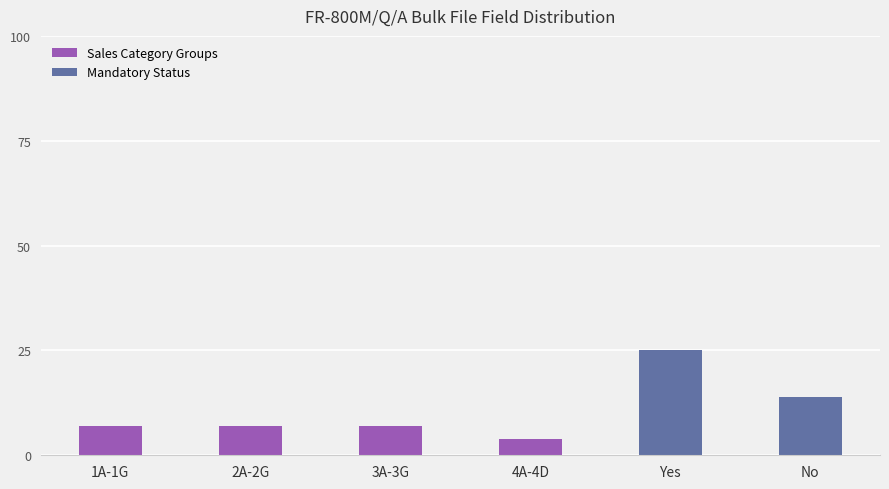

What is the difference between the second highest and minimum values?

10